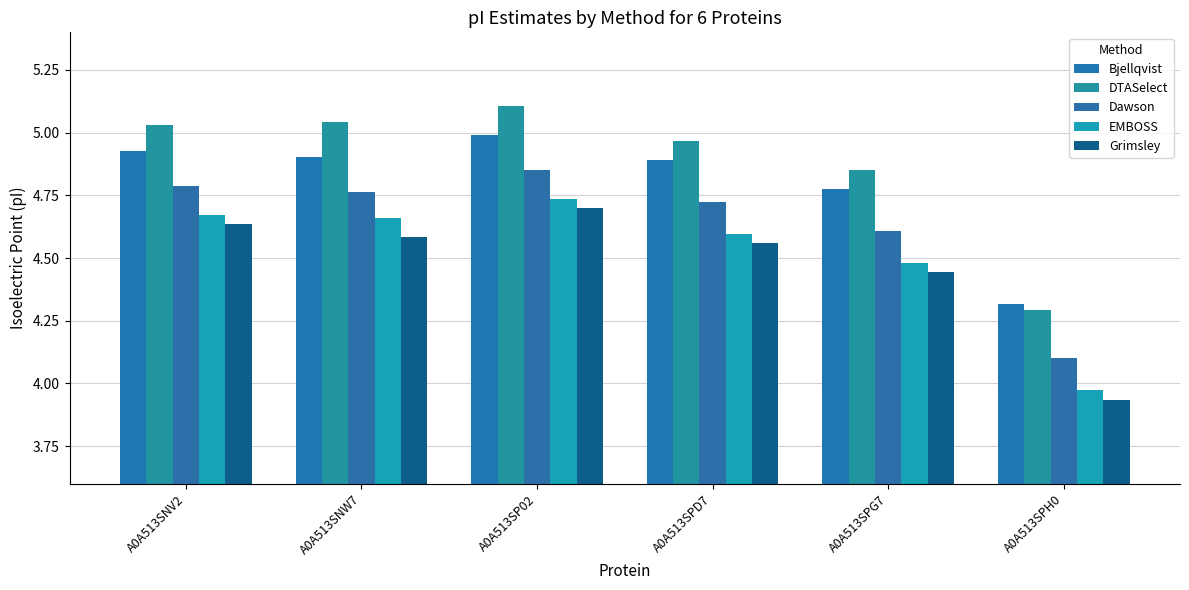

Which series changed the most between A0A513SNV2 and A0A513SPG7?

EMBOSS